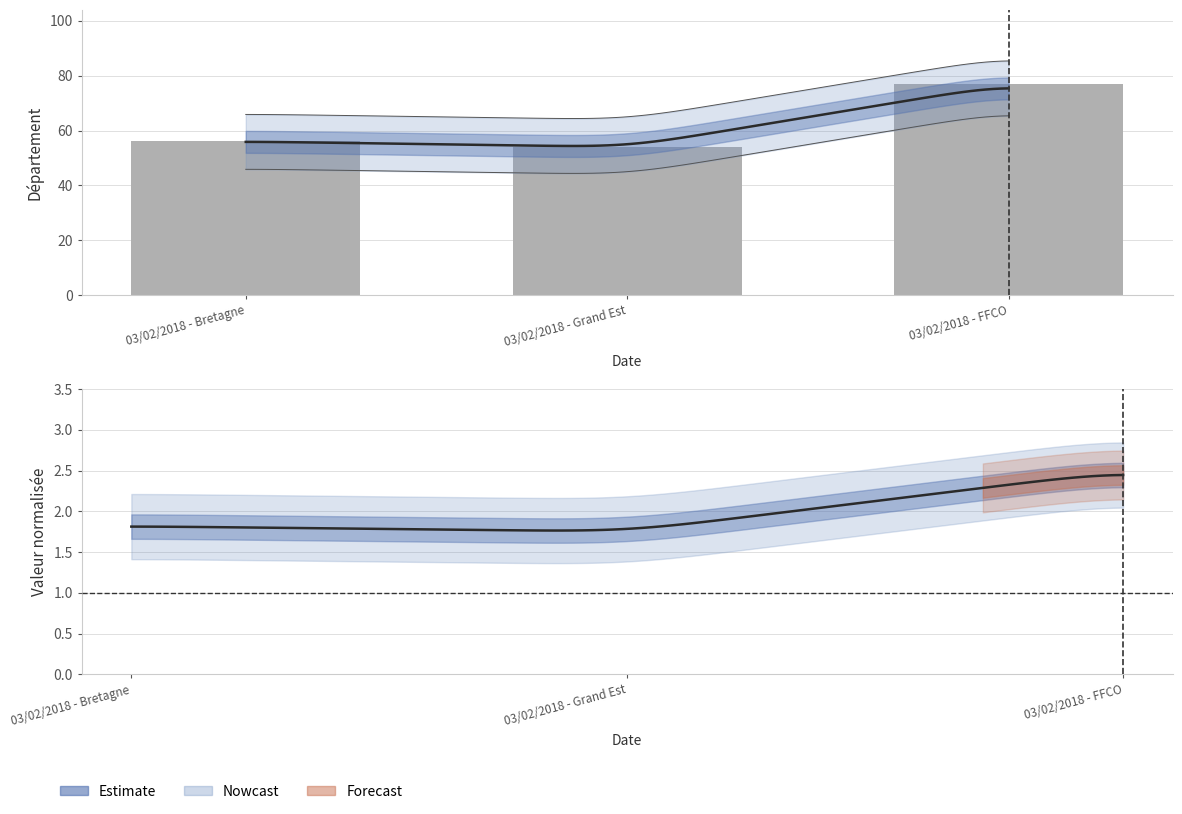

What is the sum of all values?

187